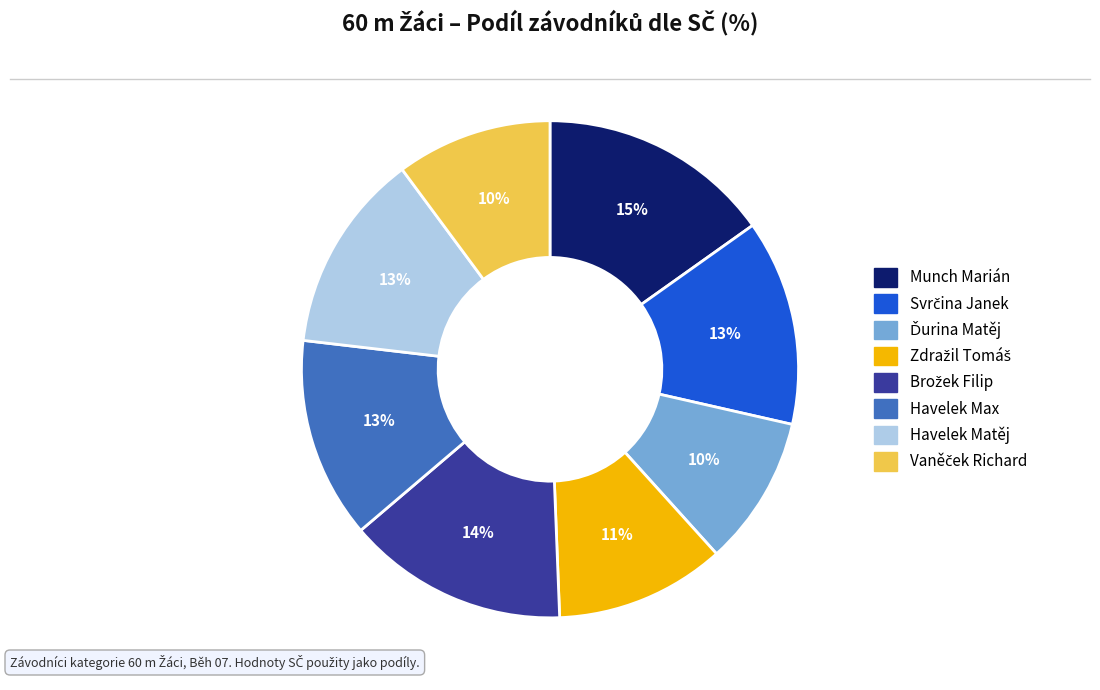

Combined, do Havelek Matěj and Munch Marián account for over 50%?

No